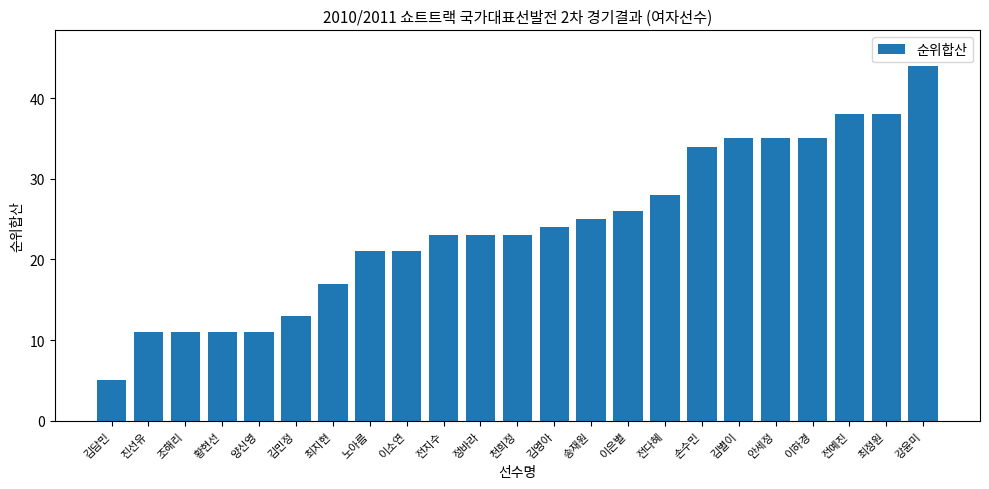

Reading left to right, transcribe all the data shown in this chart.

5	11	11	11	11	13	17	21	21	23	23	23	24	25	26	28	34	35	35	35	38	38	44